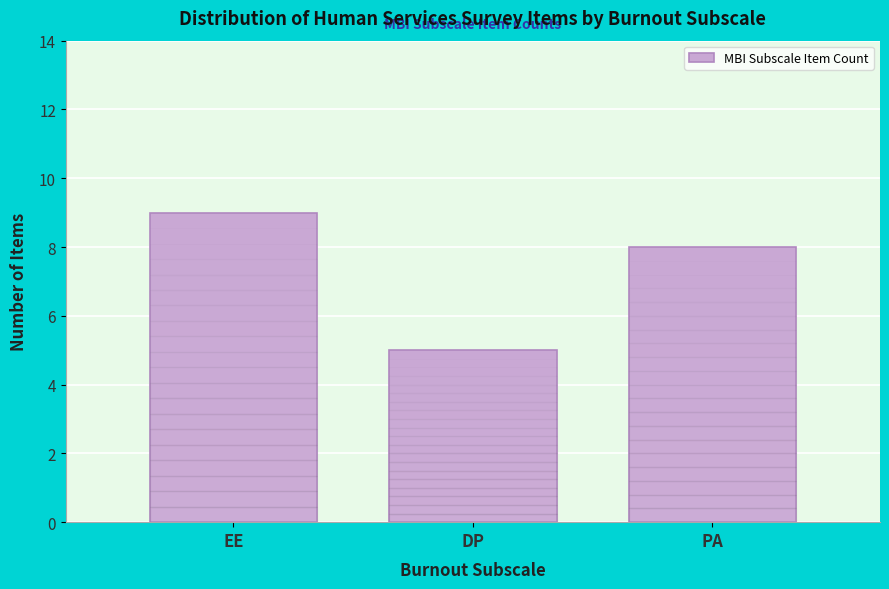

Reading right to left, what are all the values shown in this chart?

PA=8	DP=5	EE=9